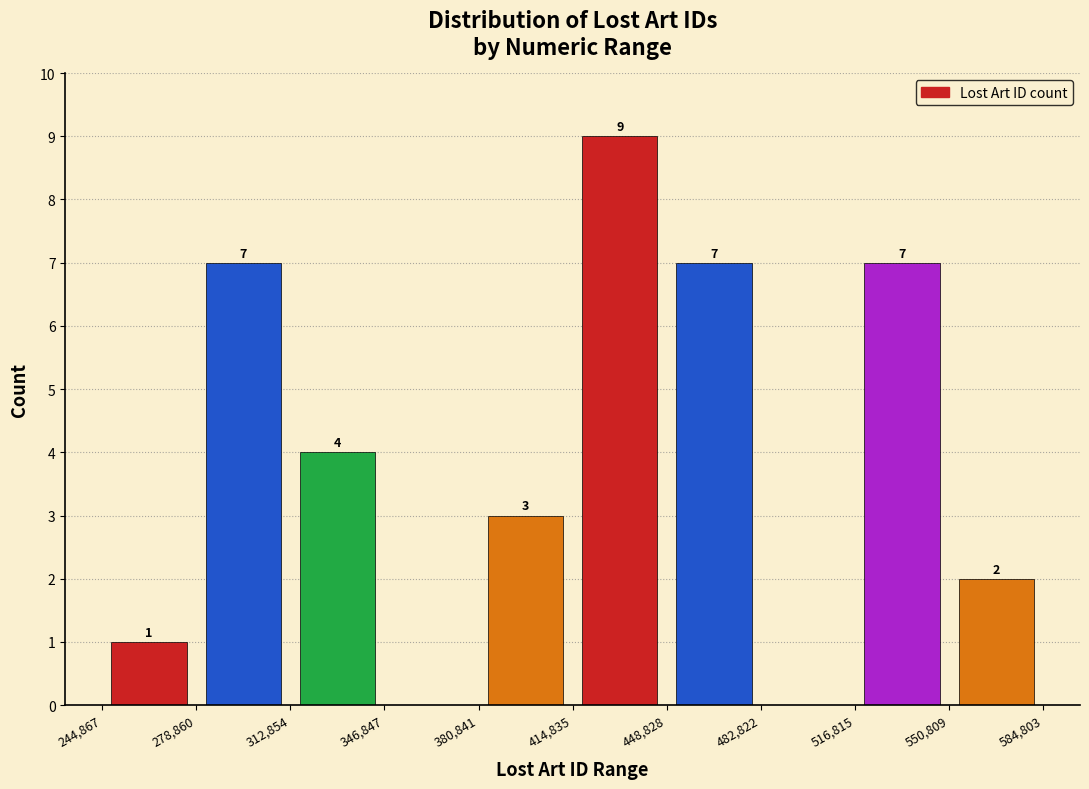

Which range on the x-axis has the tallest bar?

414,835 to 448,828